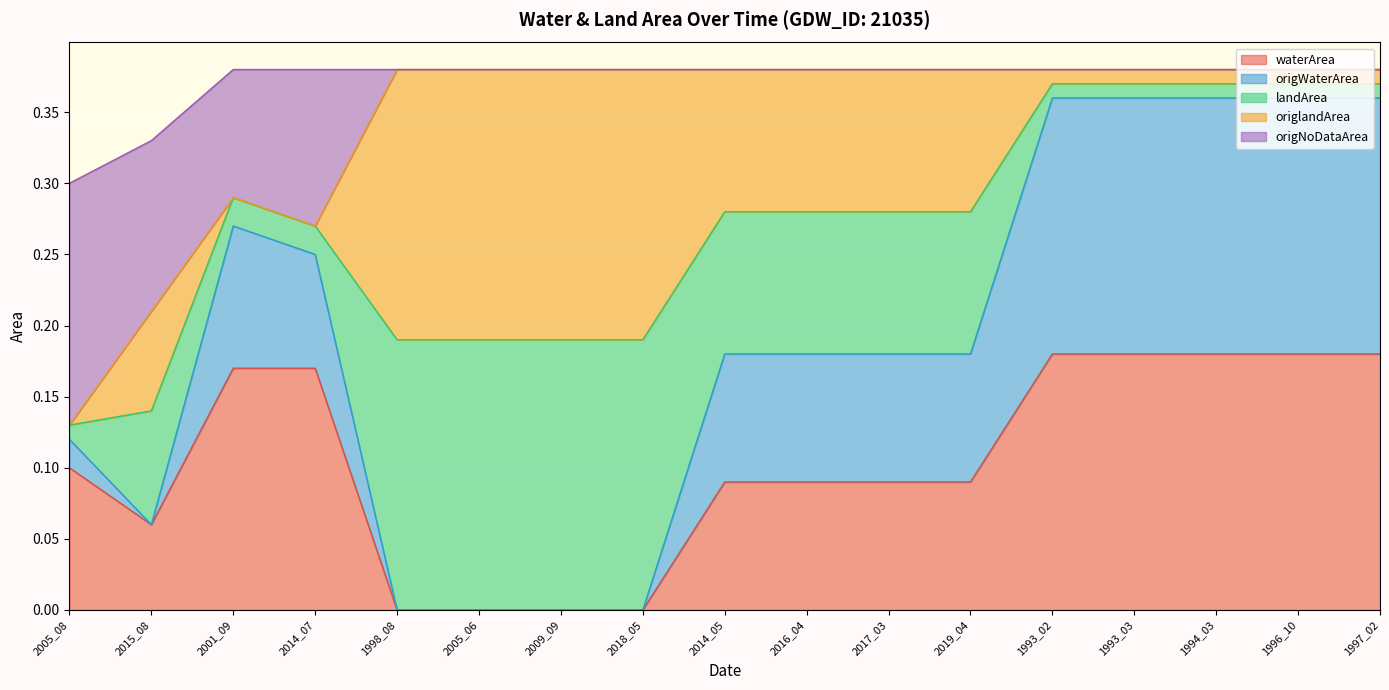

What position from the left is 2005_06?

6